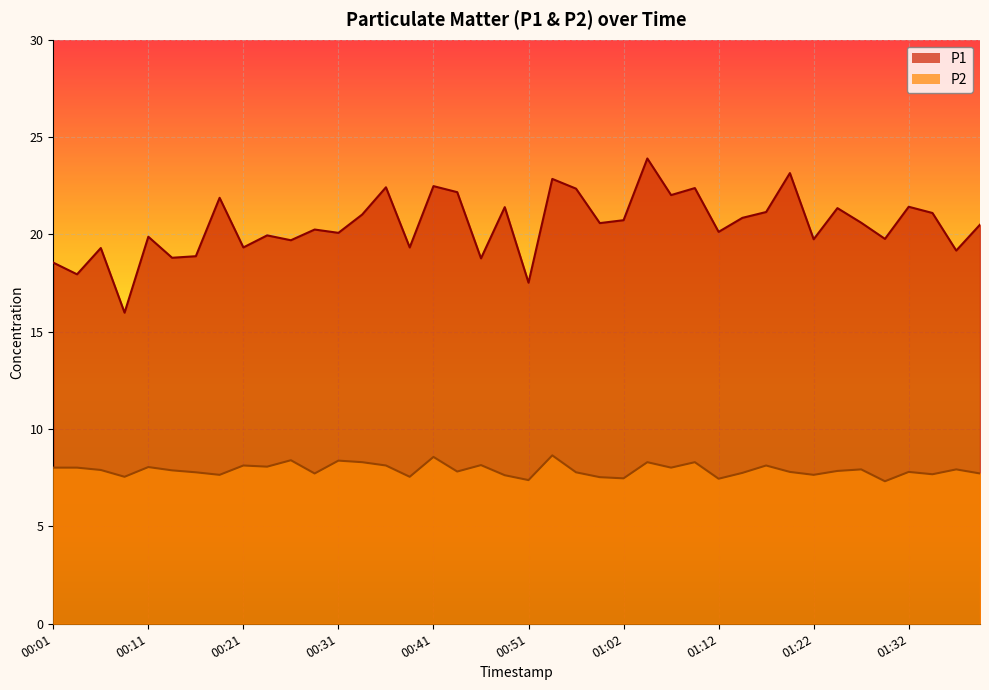

At which category does the chart reach its peak across all series?

01:04